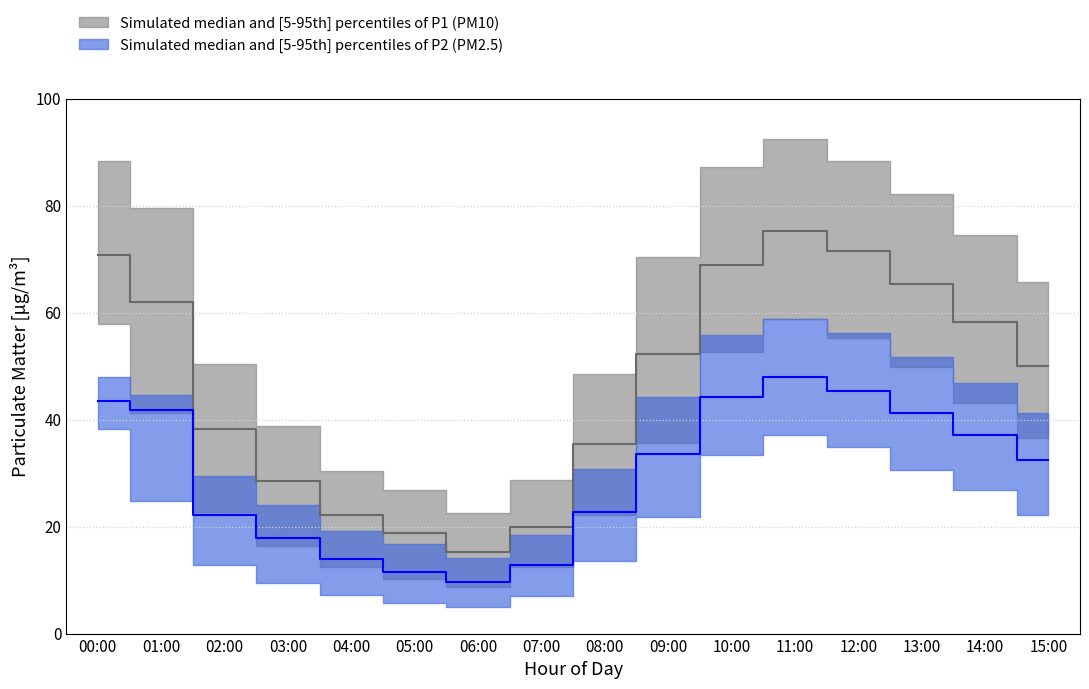

How many data points in P1 are above 52?

8